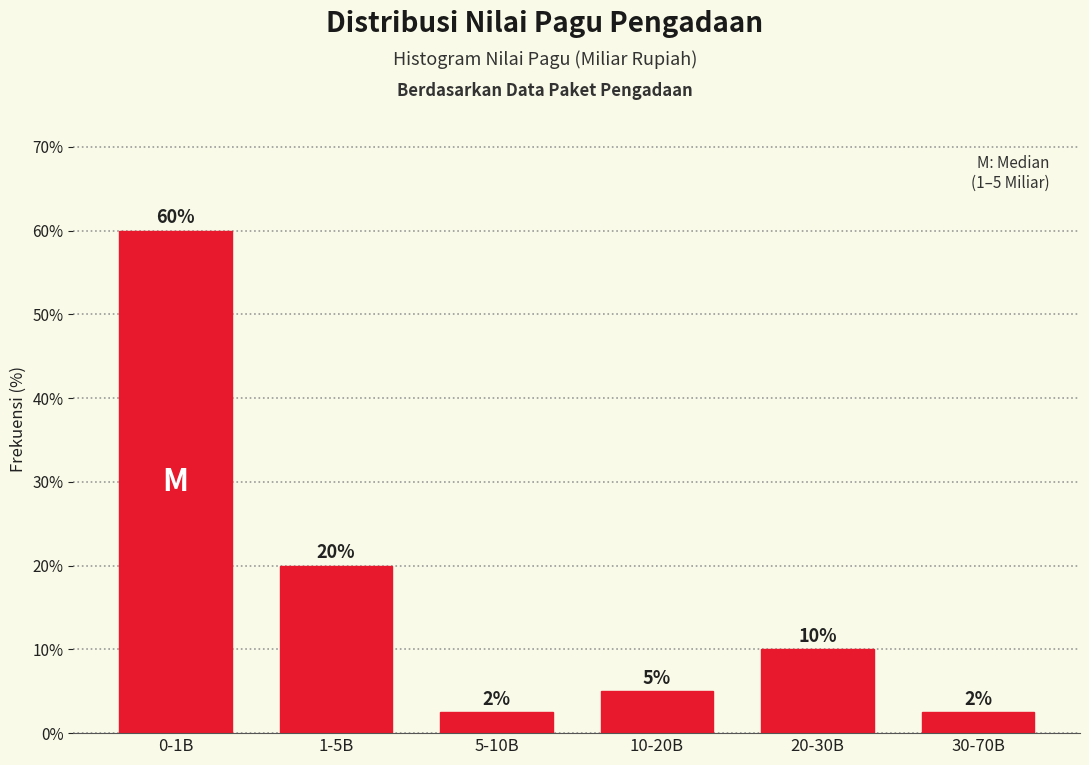

Which category has the highest value across all series?

0-1B